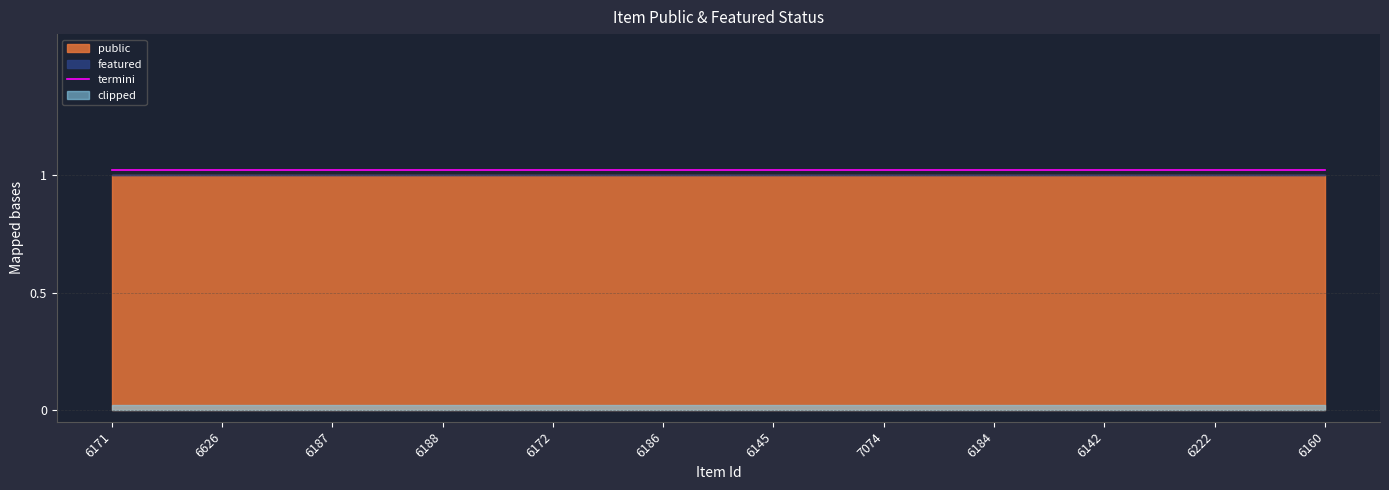

What is the label of the 1st point from the right?

6160